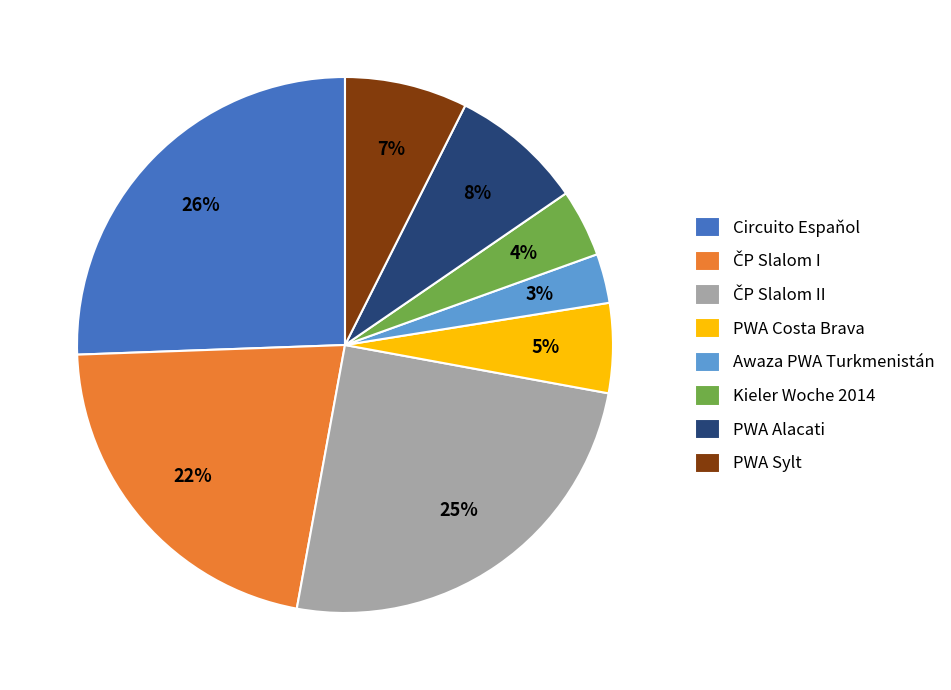

Between Awaza PWA Turkmenistán and Circuito Espaňol, which is larger?

Circuito Espaňol